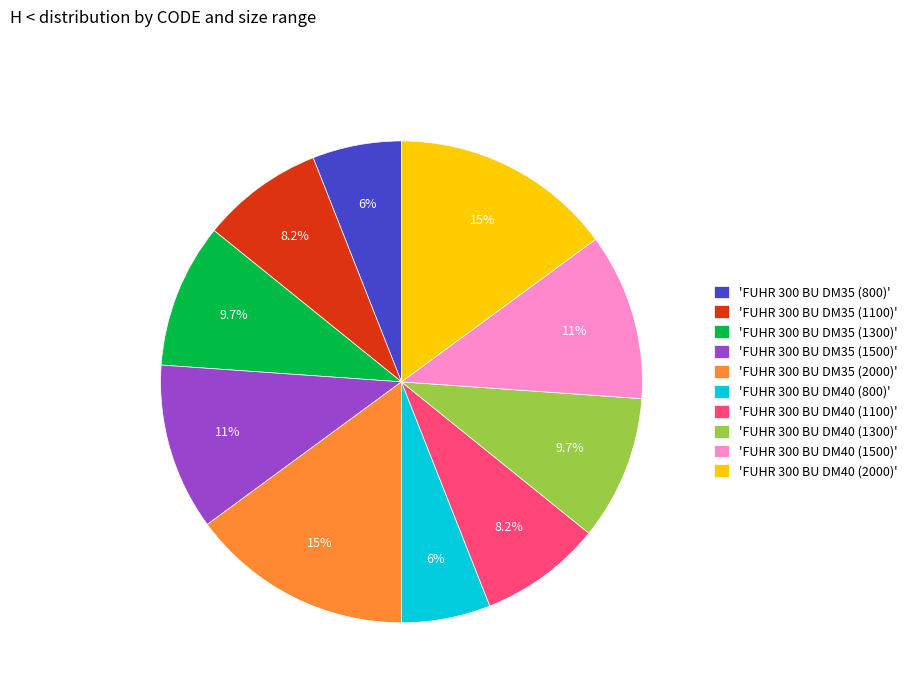

What is the ratio of the value at 'FUHR 300 BU DM35 (1100)' to the value at 'FUHR 300 BU DM40 (1500)'?

0.7